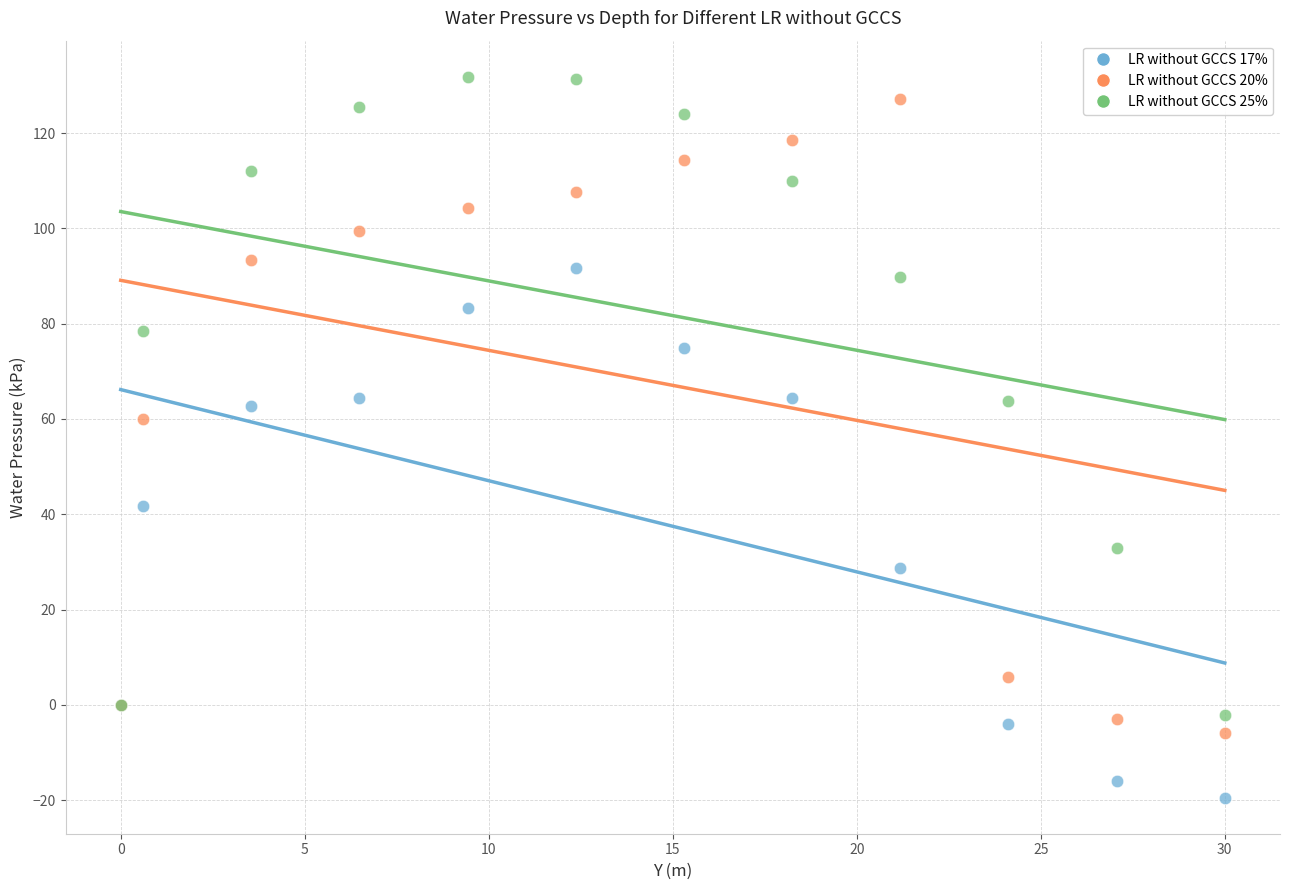

Across all series, what Y value is closest to 56?

60.0